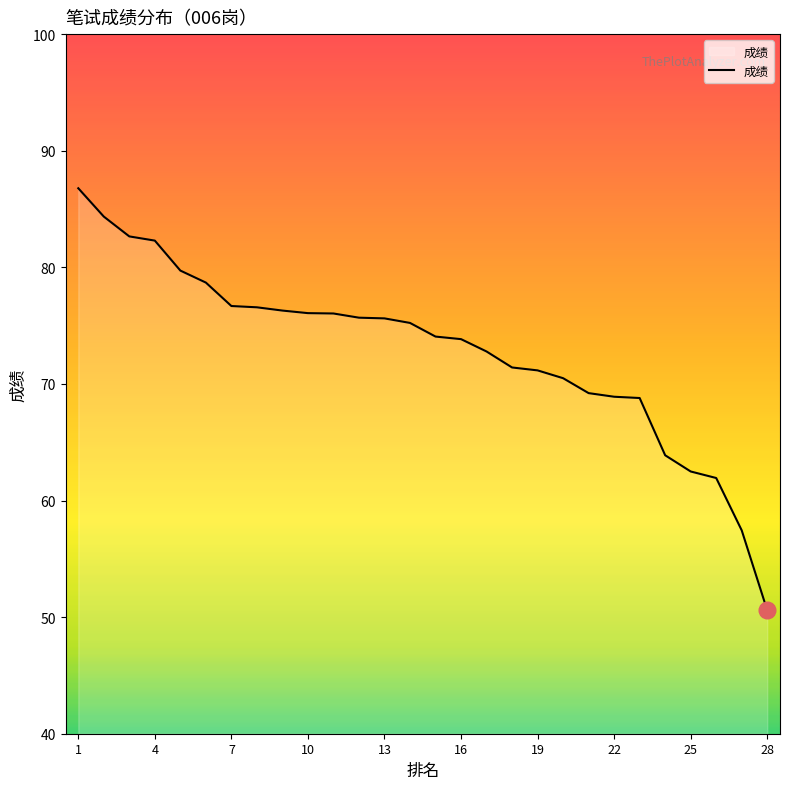

What is the greatest value displayed?

86.8